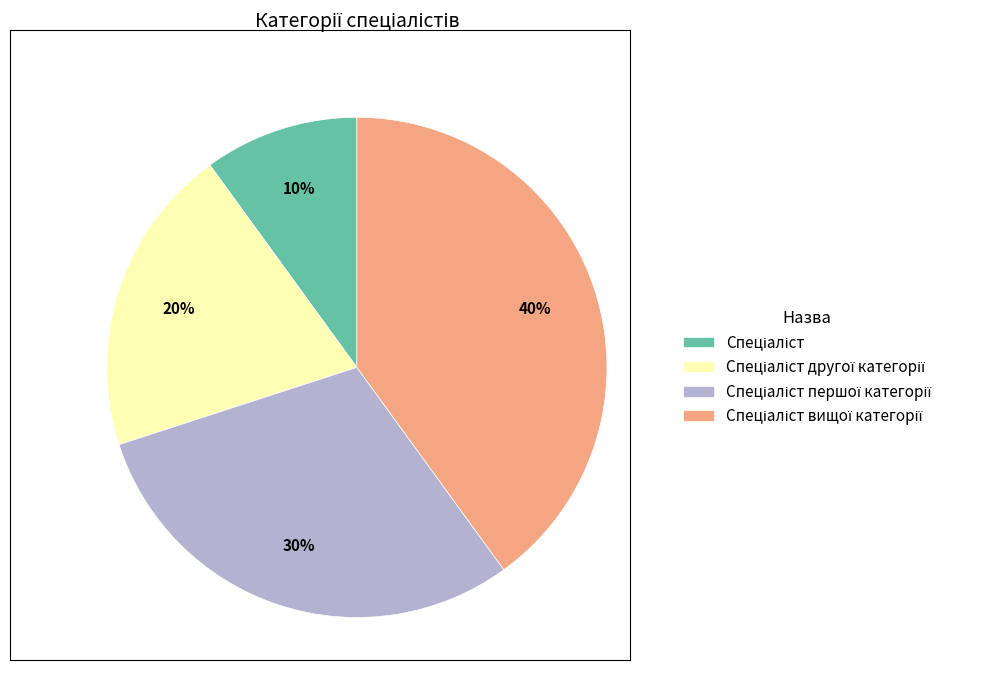

Is there any slice that represents more than half of the pie?

No